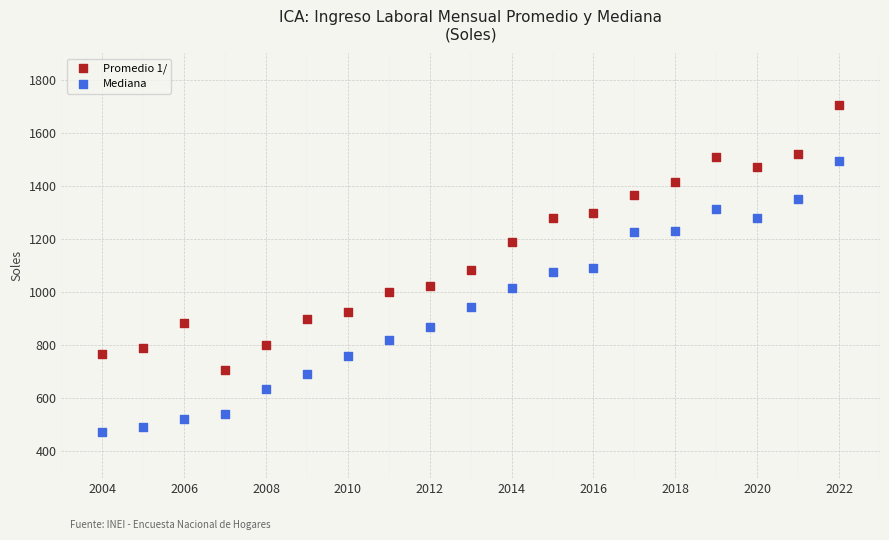

Across all data points, what is the range of Y values (max minus min)?

1233.8